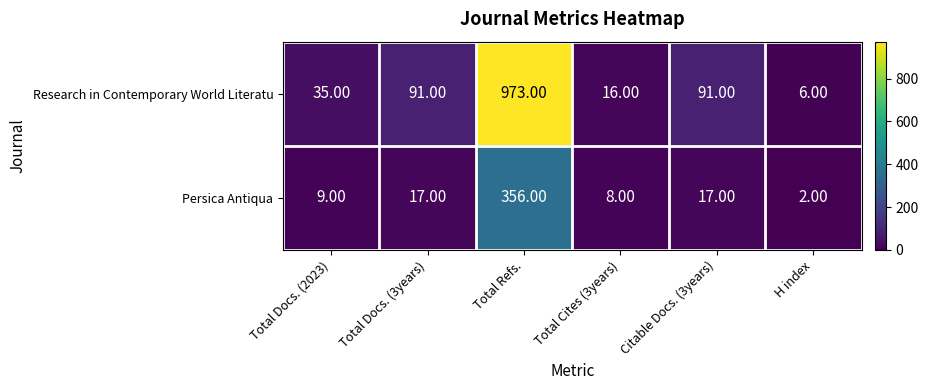

List the series in order of their overall mean, lowest first.

Persica Antiqua, Research in Contemporary World Literatu